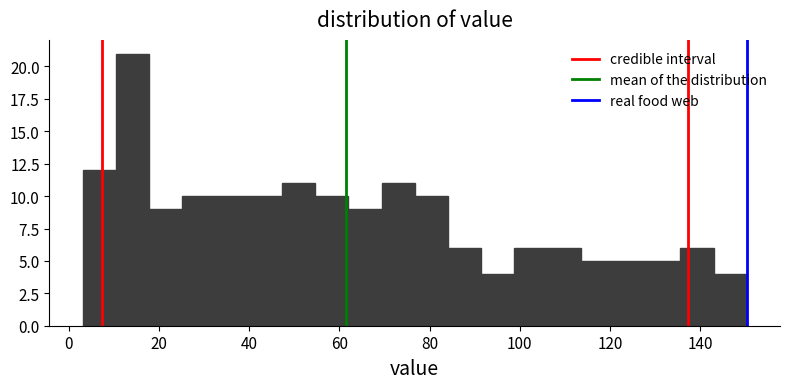

Read against the x-axis, roughly where is the centre of the tallest bar?

14